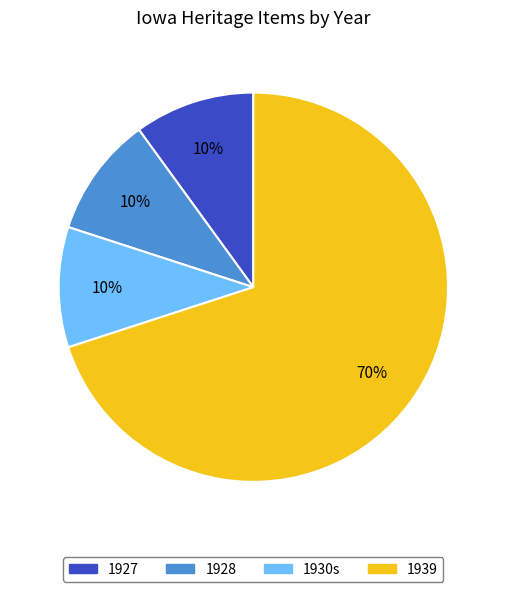

To the nearest percent, what is the combined percentage of 1928 and 1927?

20%